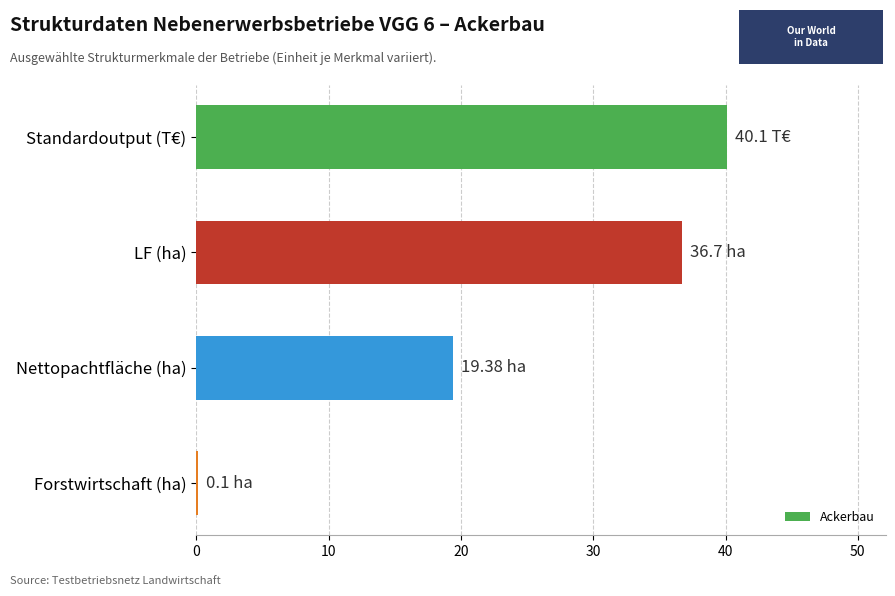

Which label corresponds to the largest value in the chart?

Standardoutput (T€)